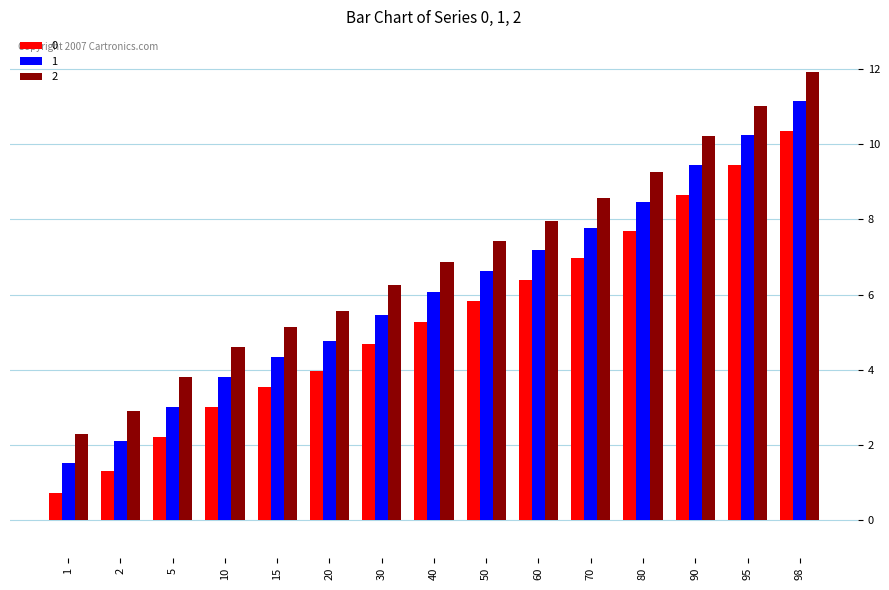

What is the difference between the maximum and minimum values in the 2 series?

9.6